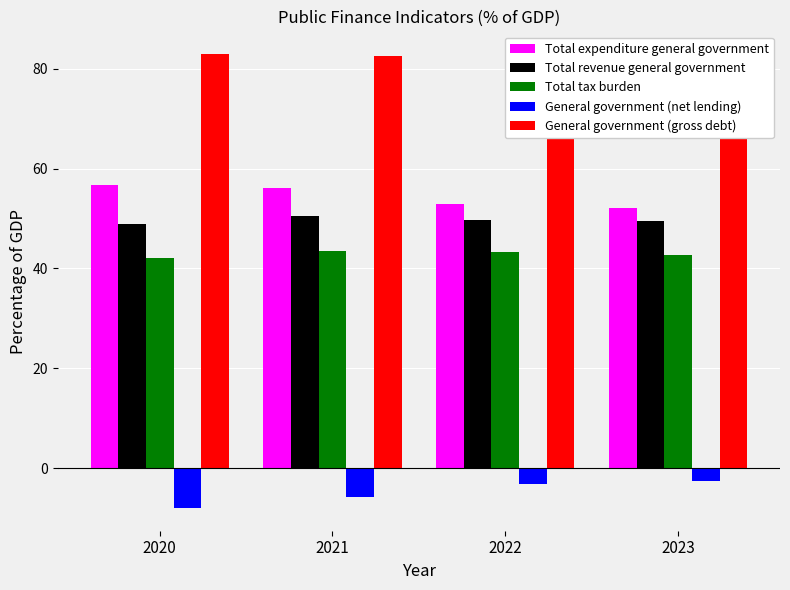

What is the difference between the General government (gross debt) values at 2022 and 2020?

4.5